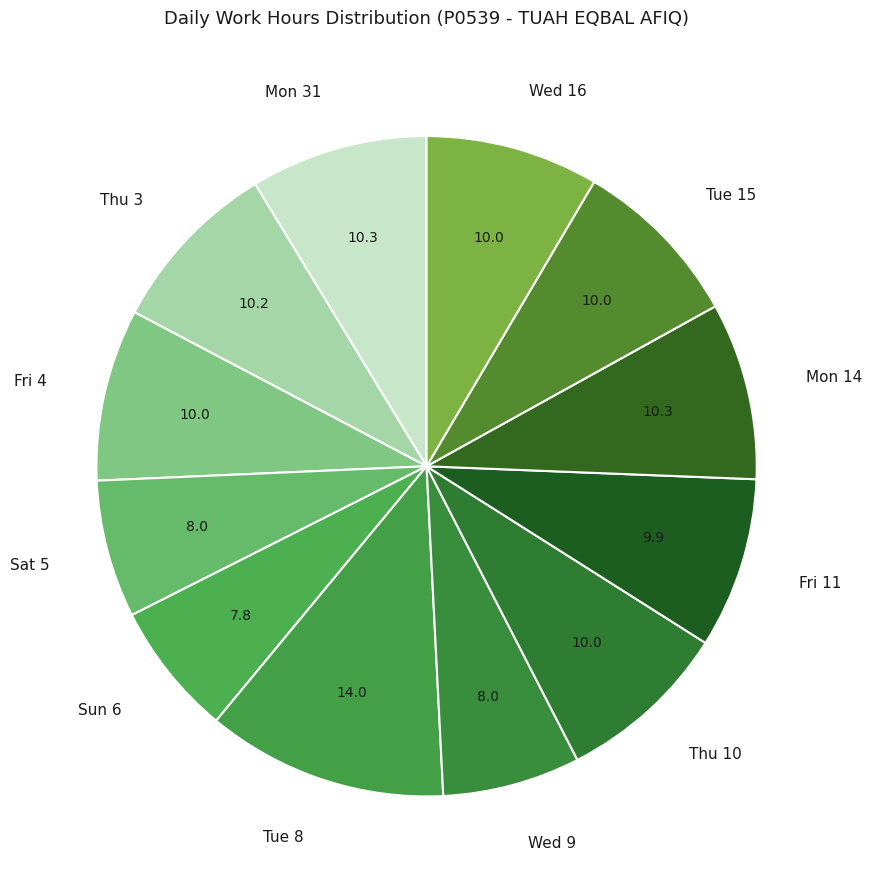

Combined, do Sat 5 and Tue 15 account for over 50%?

No